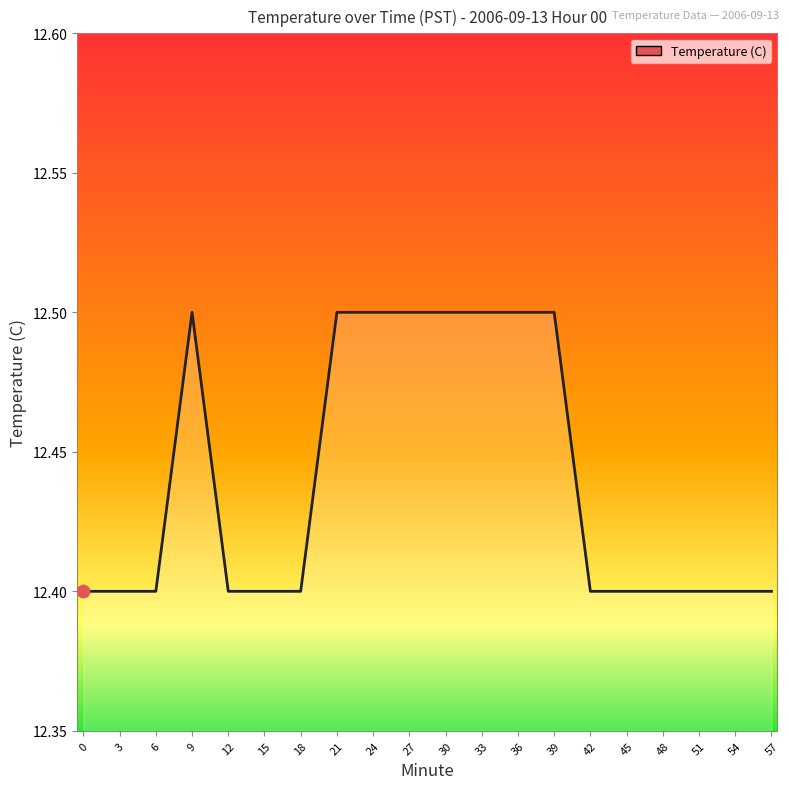

Between 36 and 15, which is larger?

36